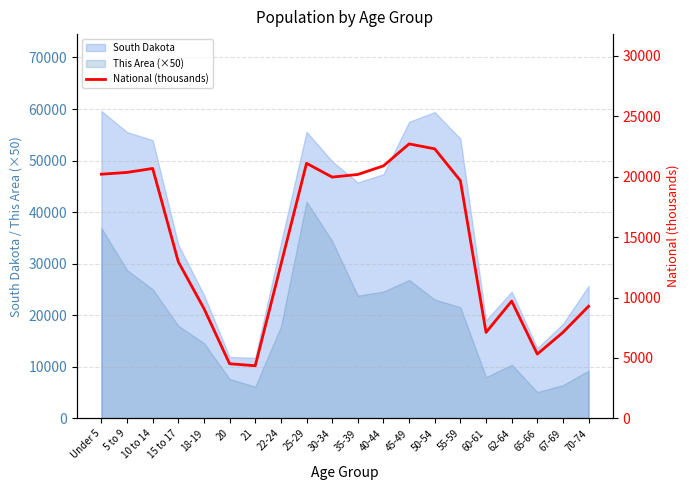

What is the average value?

14509.5